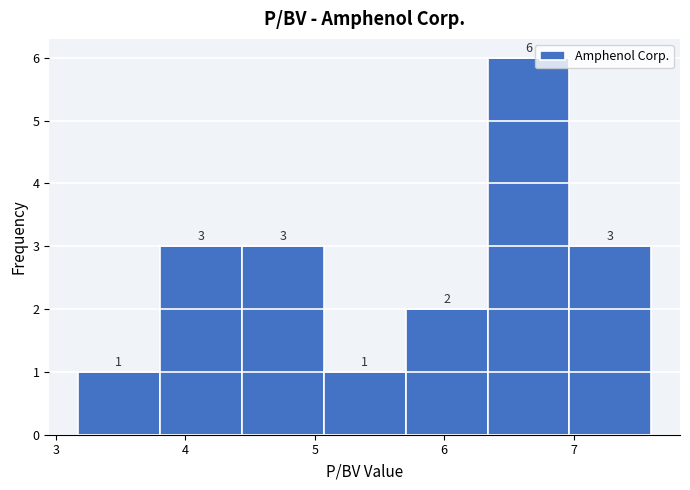

What is the height of the bar covering 5.1 to 5.7 on the x-axis? The bar edges are not printed on the chart, so give them approximately, as read against the axis.

1